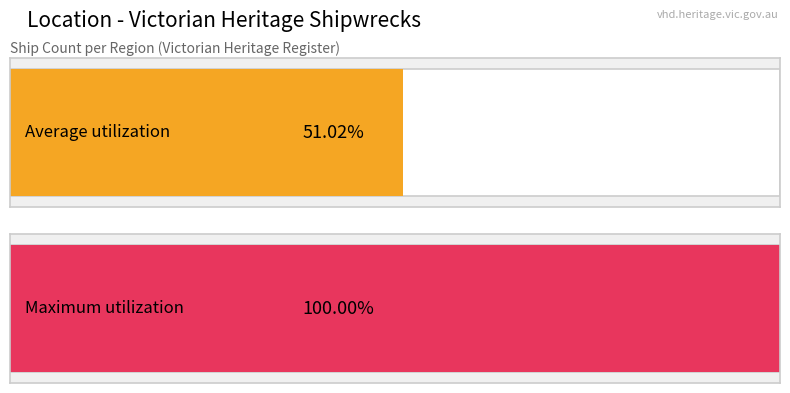

The chart shows a value of 1 at East Coast. True or false?

False